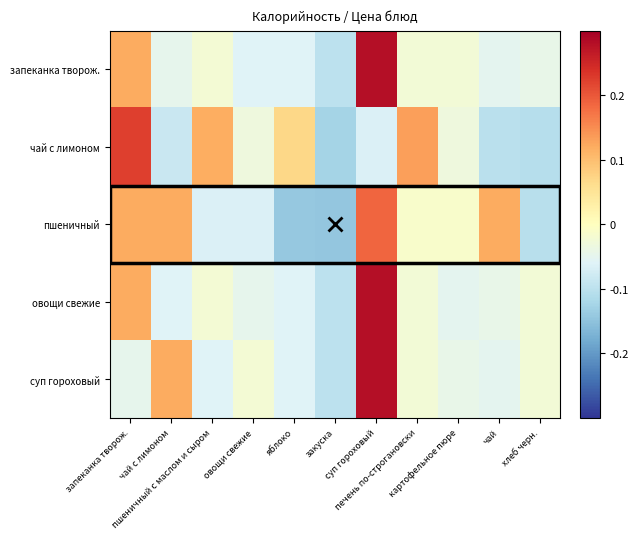

Between картофельное пюре and яблоко, which is larger?

картофельное пюре